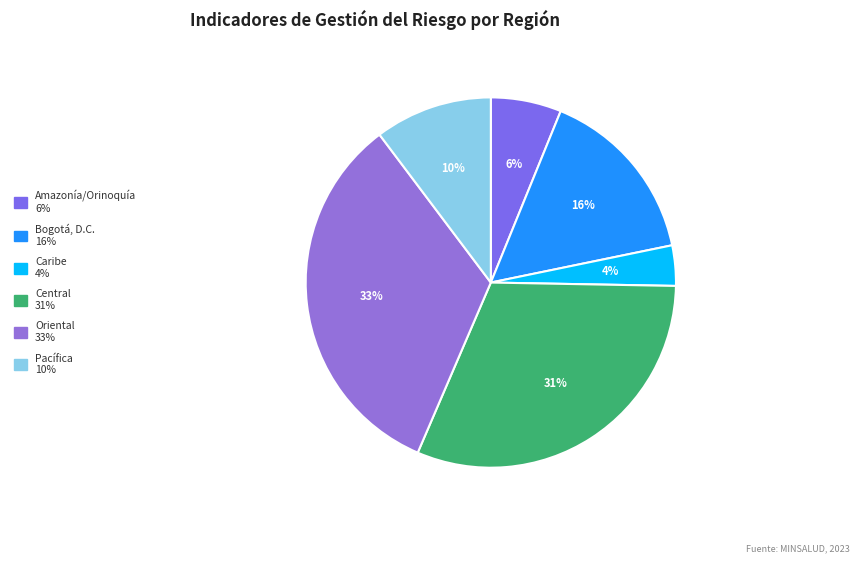

Which category has the biggest portion of the pie?

Oriental